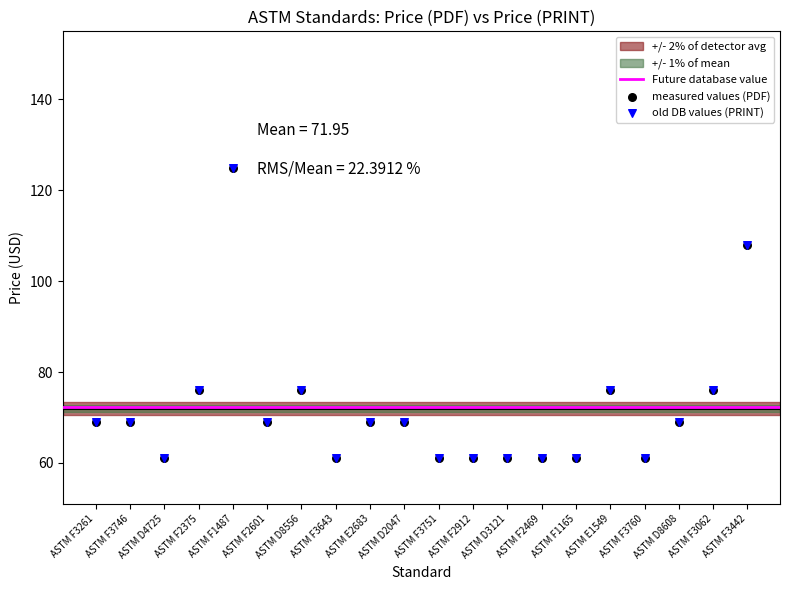

Which series has the largest Y range (max minus min)?

Price (PDF)